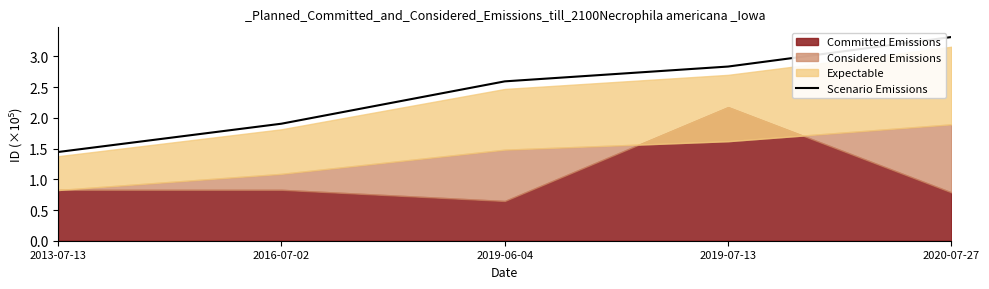

True or false: Scenario Emissions has a value of 0.9 at 2016-07-02.

False